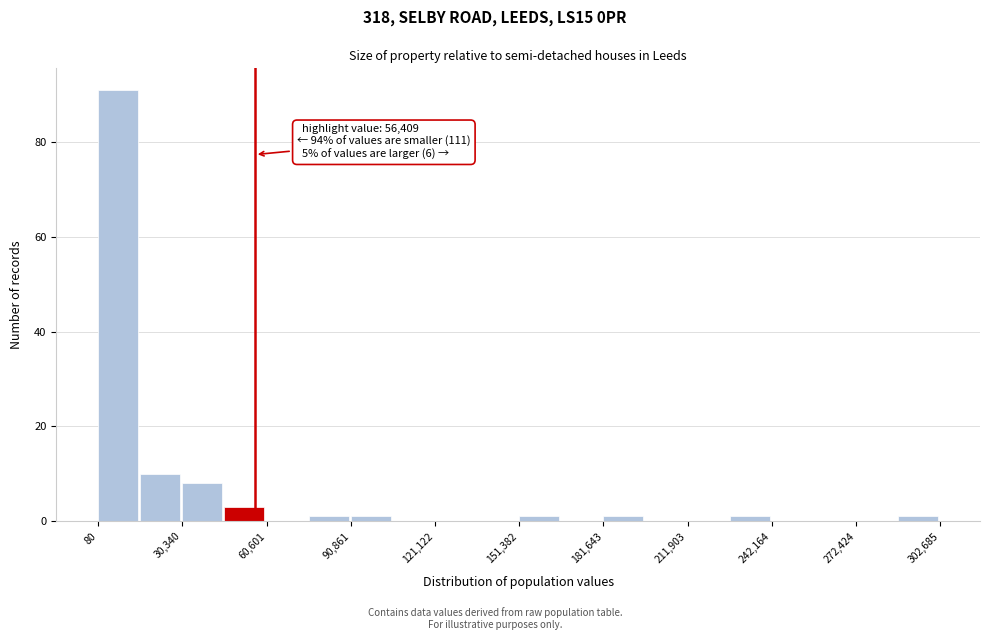

Read against the x-axis, roughly where is the centre of the tallest bar?

5000